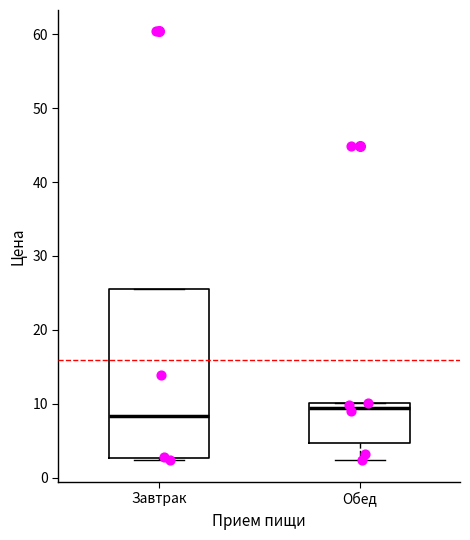

Reading left to right, transcribe this box plot: for each box, give where its median line is, the range the box spans, and where its two whiskers end, as read against the y-axis. The values are not printed on the chart, so give them approximately, as read against the axis.

Завтрак: median 8, box 3 to 25, whiskers 2 to 25
Обед: median 9, box 5 to 10, whiskers 2 to 10